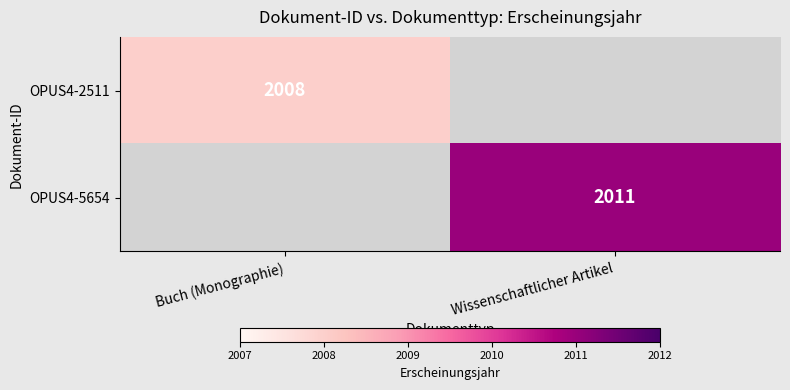

The OPUS4-5654 series shows 2011 at Wissenschaftlicher Artikel. True or false?

True